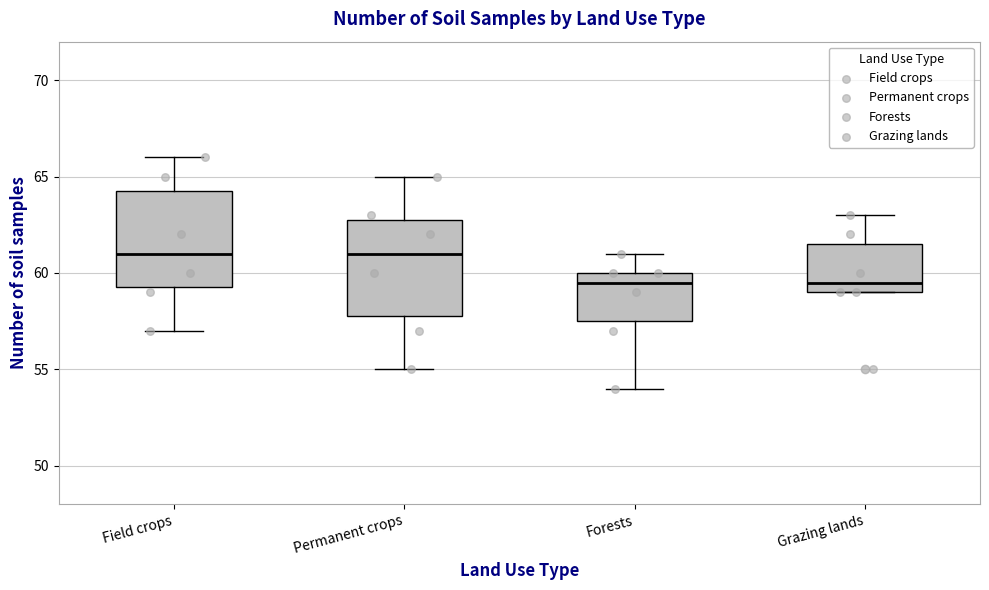

Where does the upper whisker of the box for Forests end on the y-axis? The values are not printed on the chart, so give them approximately, as read against the axis.

61.0